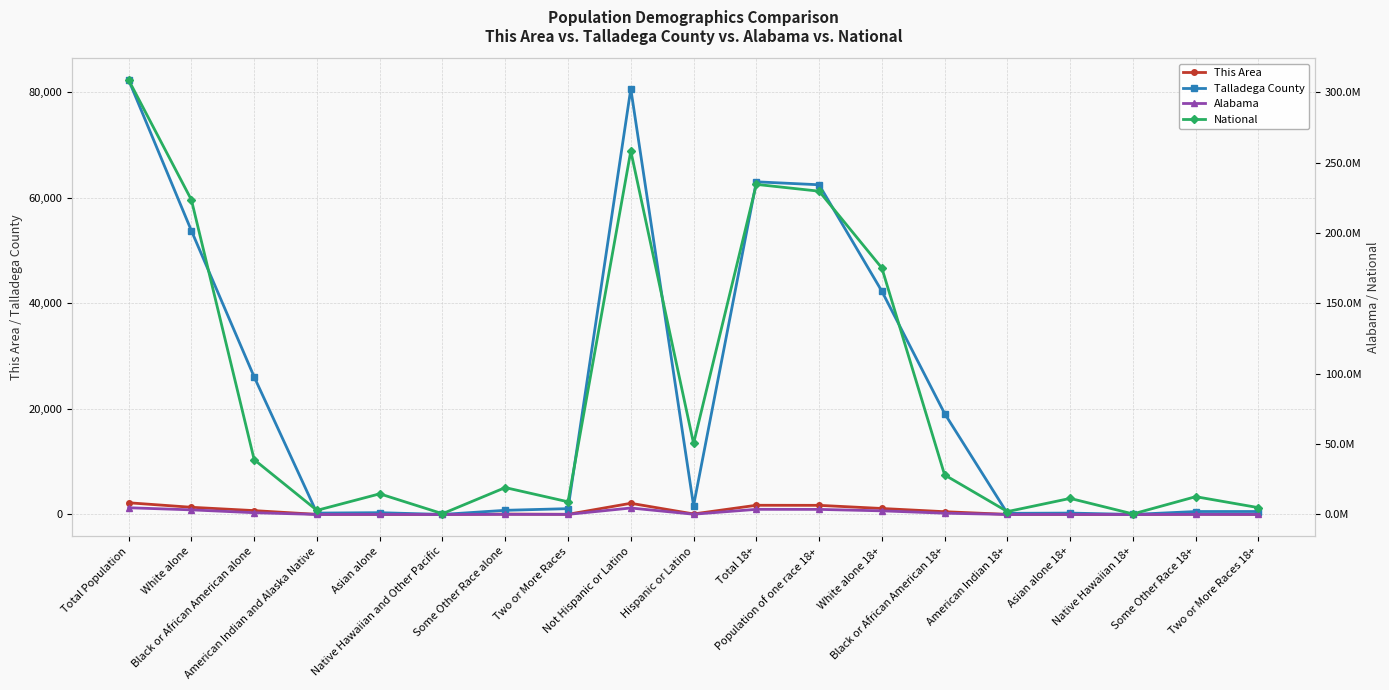

Where is Talladega County nearest to the value 41148?

White alone 18+